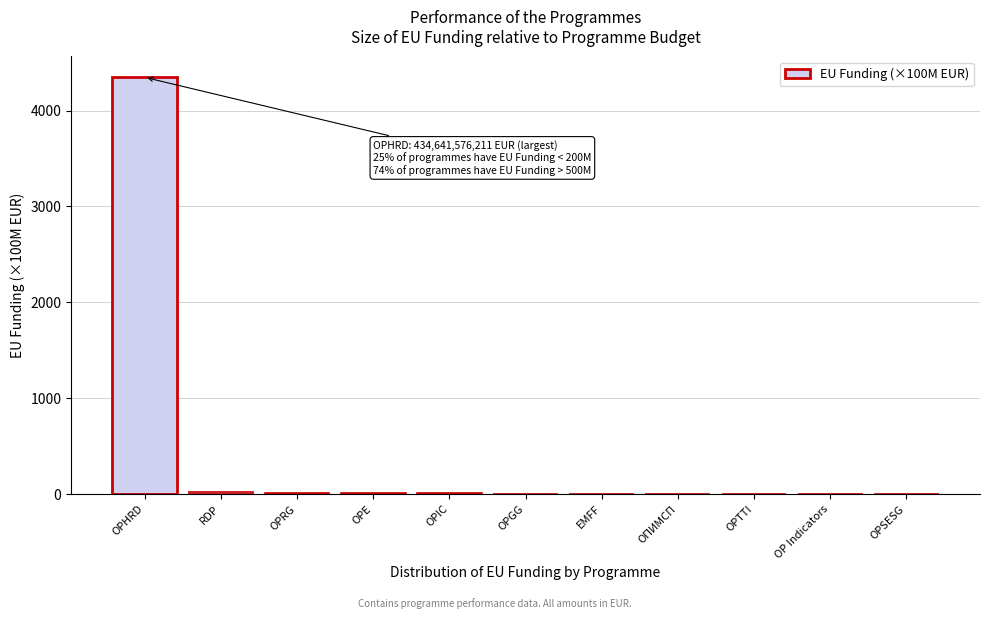

What is the greatest value displayed?

4346.4